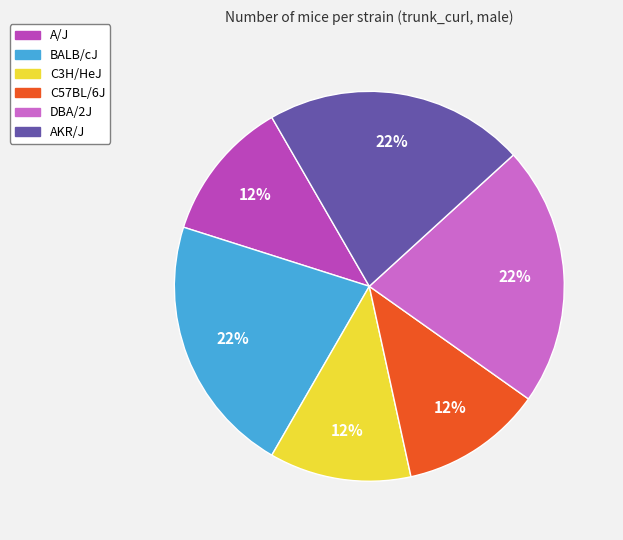

To the nearest percent, what is the difference between the C57BL/6J and AKR/J slice percentages?

10%